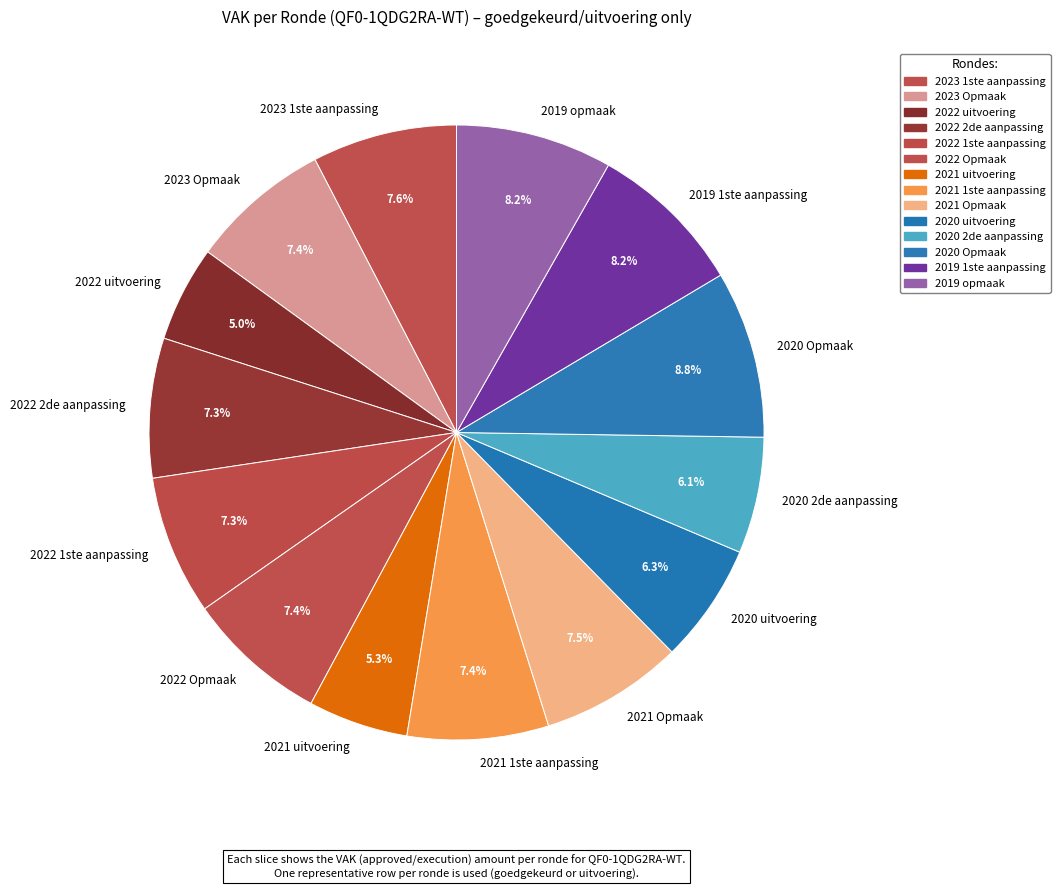

The 2022 uitvoering slice represents 5% of the pie. True or false?

True